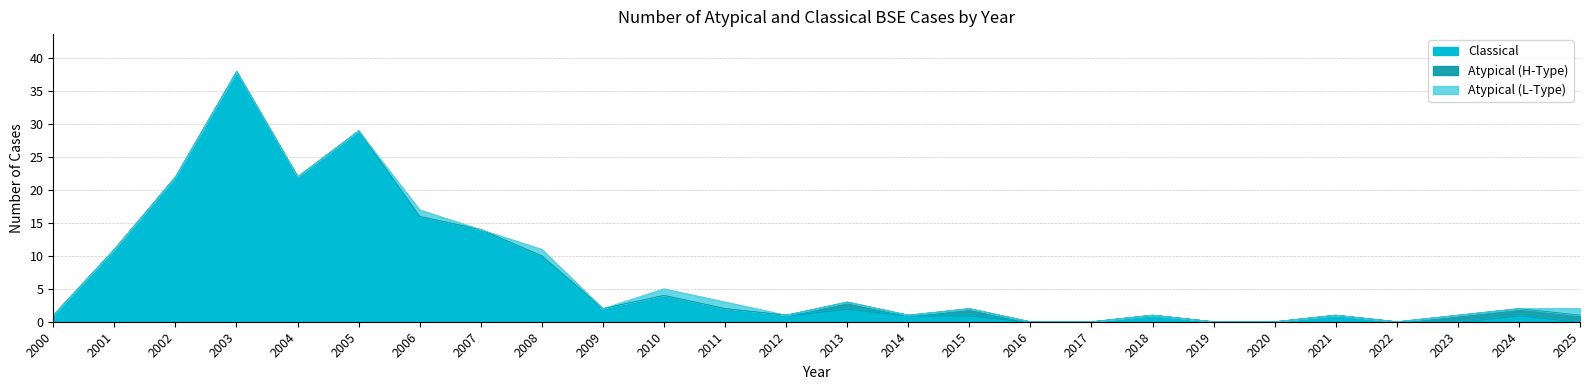

At which category is the sum across all series the highest?

2003